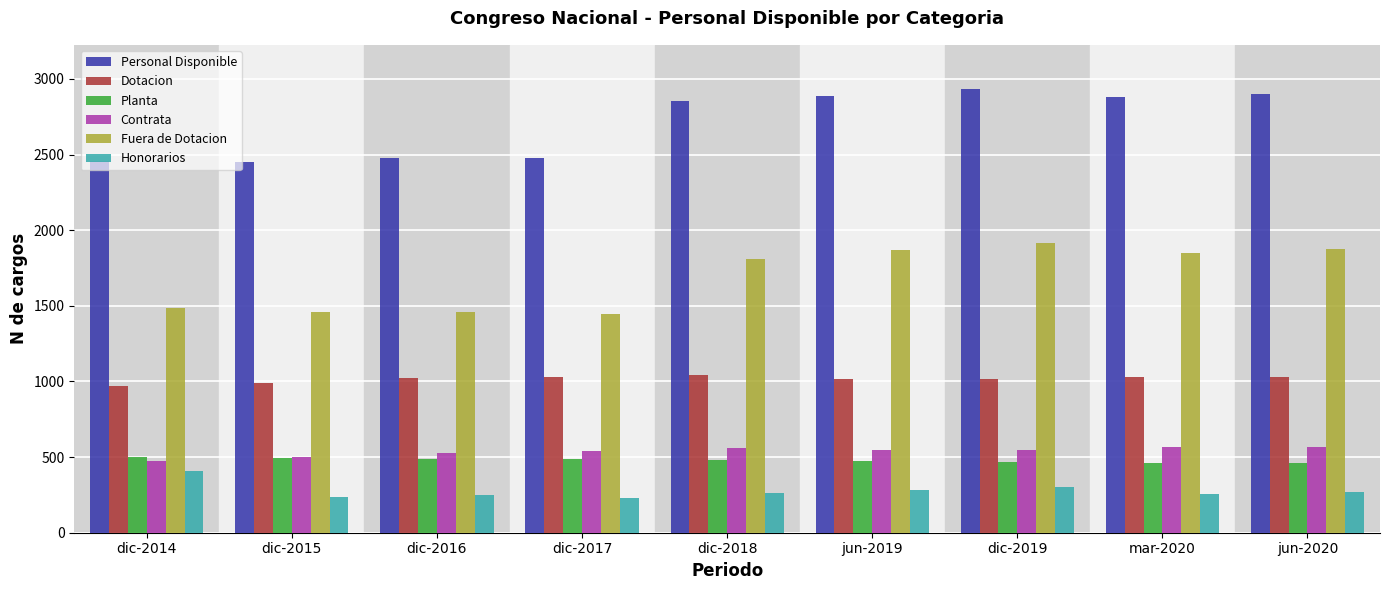

What is the difference between the highest and lowest values at jun-2020?

2631